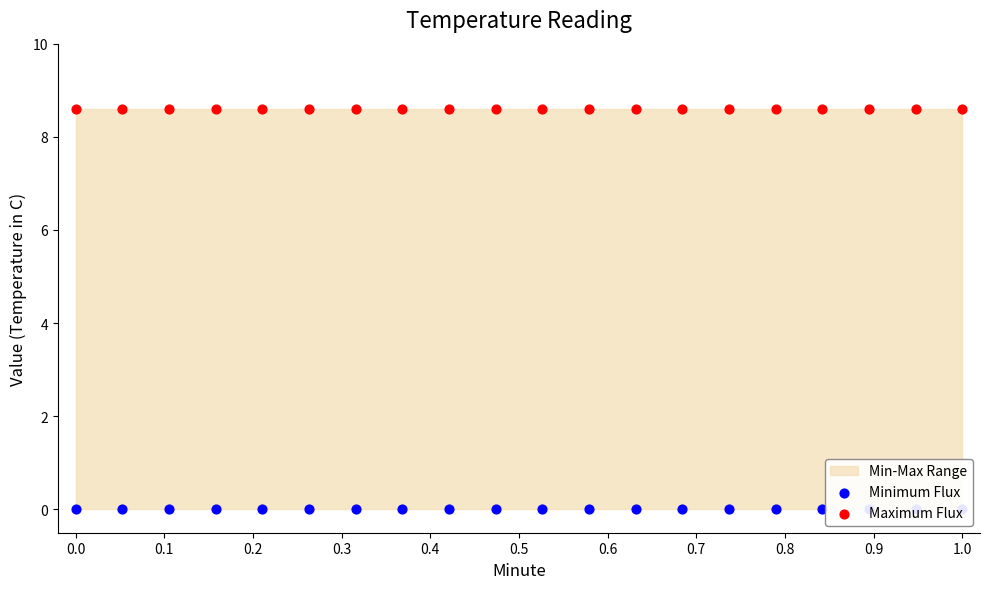

Which series has the widest spread of Y values?

Minimum Flux